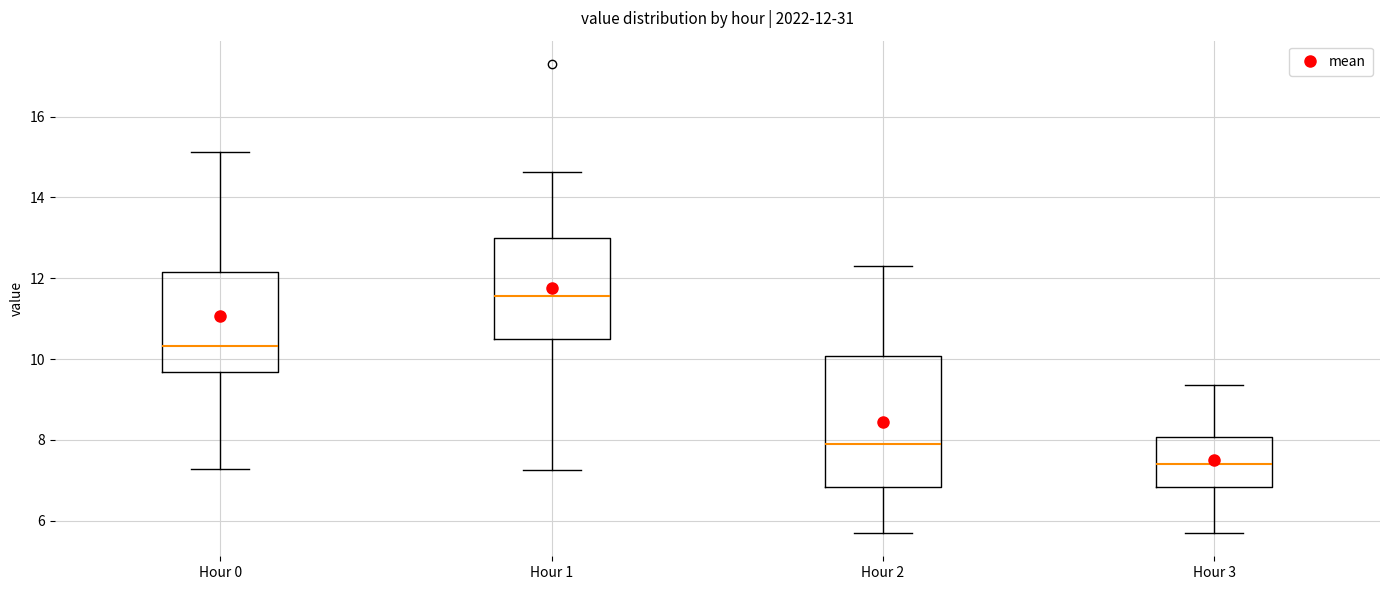

Comparing the boxes themselves (not the whiskers), which one is the tallest?

Hour 2